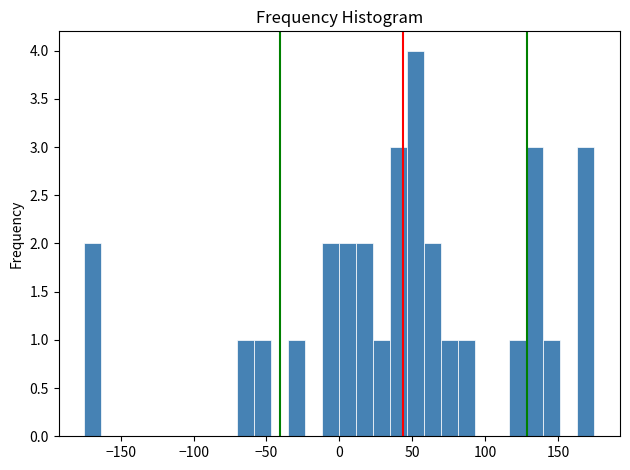

Around what value on the x-axis is the tallest bar? Give the approximate position of its centre, as read against the axis.

55